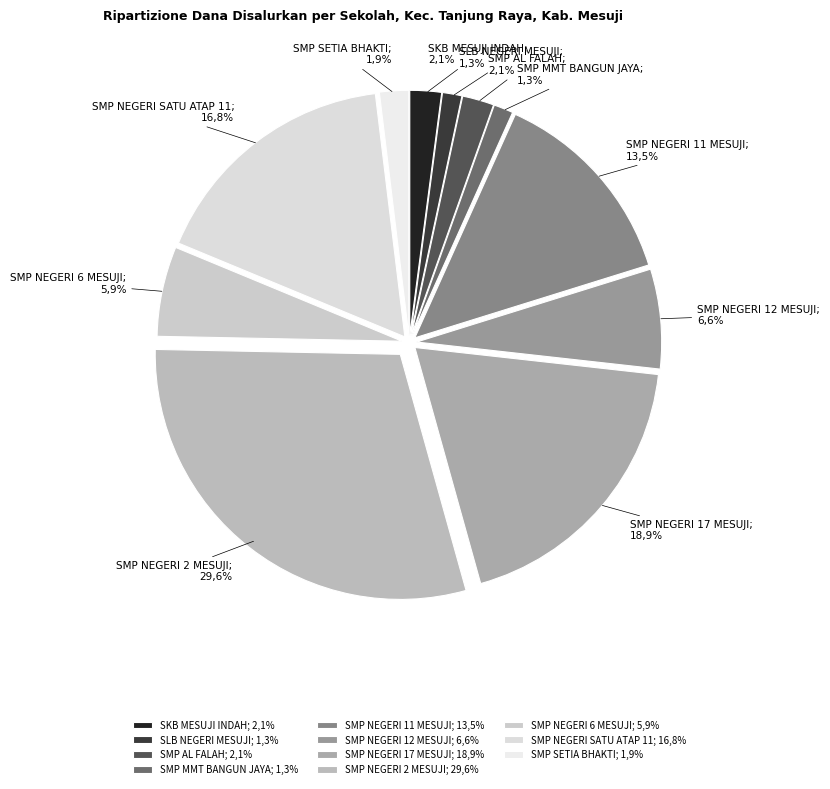

To the nearest percent, what portion does SMP NEGERI 6 MESUJI represent?

6%